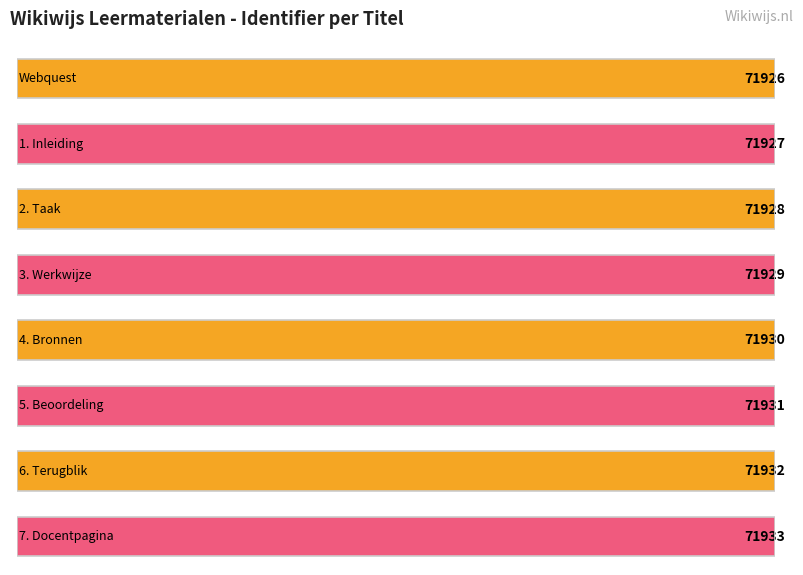

What position from the left is 4. Bronnen?

5